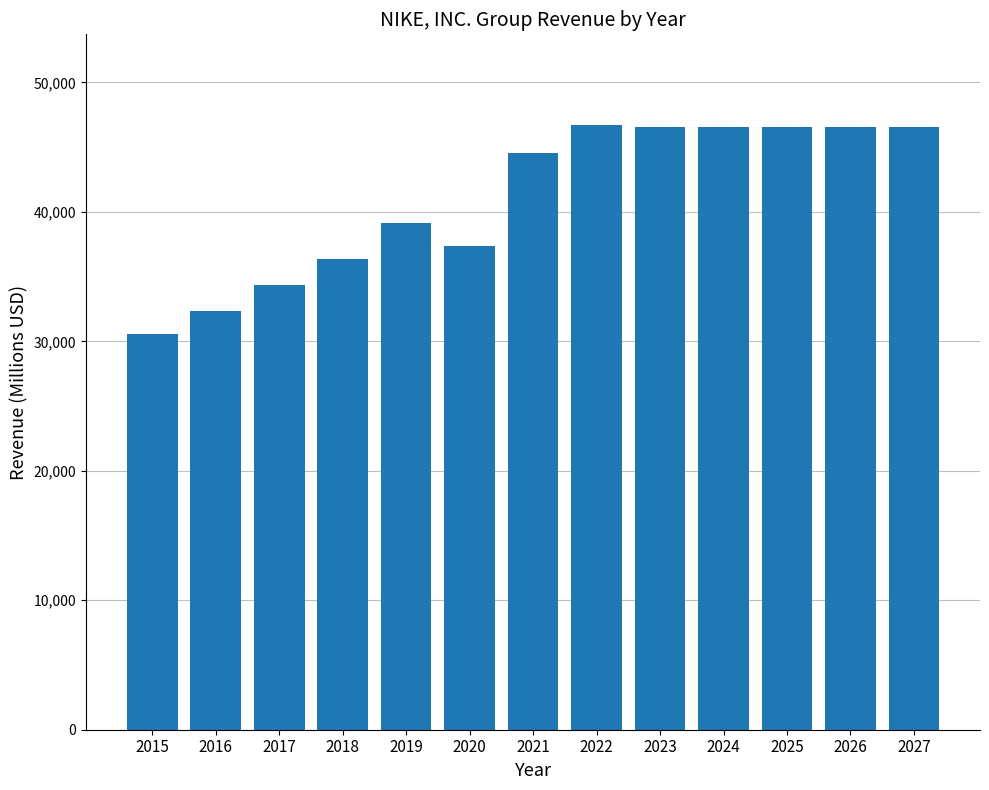

True or false: the data shows 49022 at 2015.

False